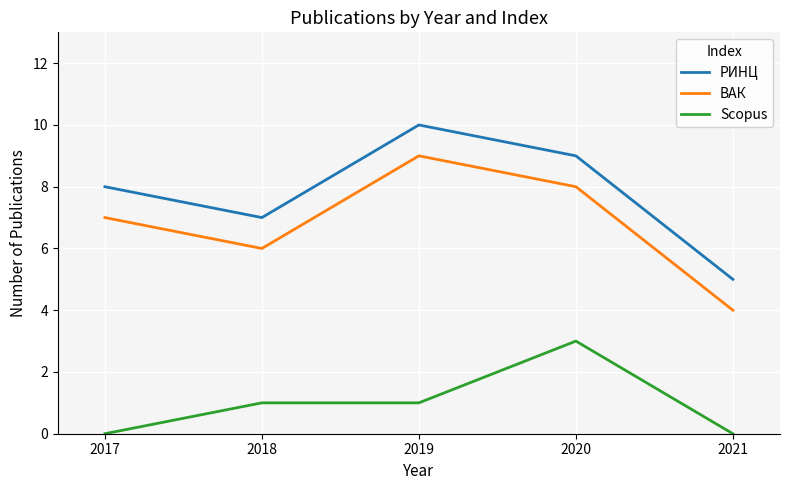

What is the maximum value shown in the chart?

10